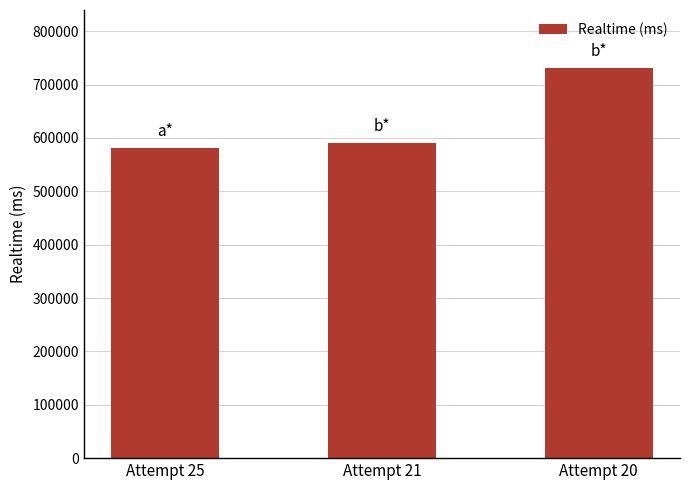

How many series are shown in this chart?

1